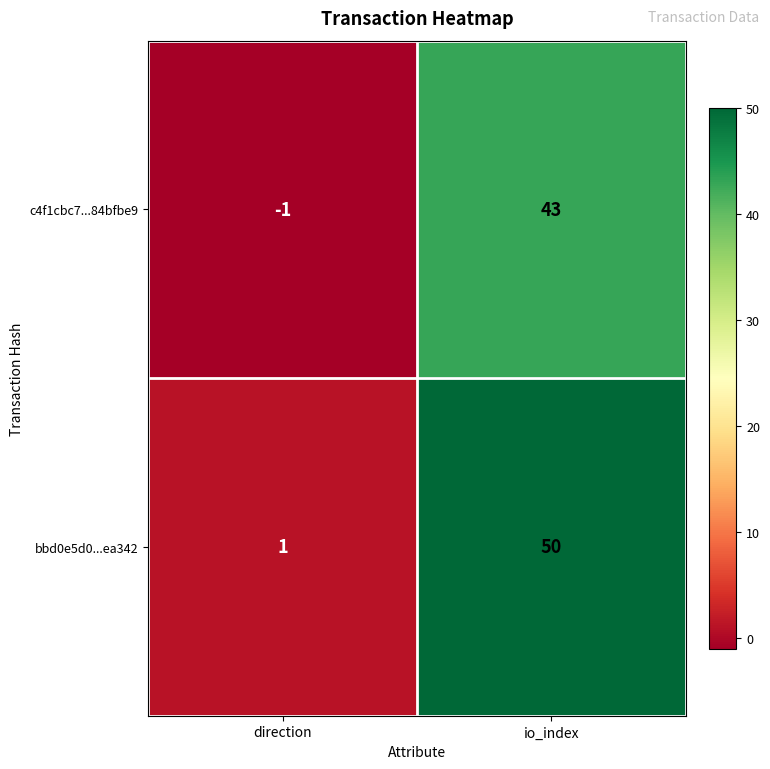

What is the smallest value displayed?

-1